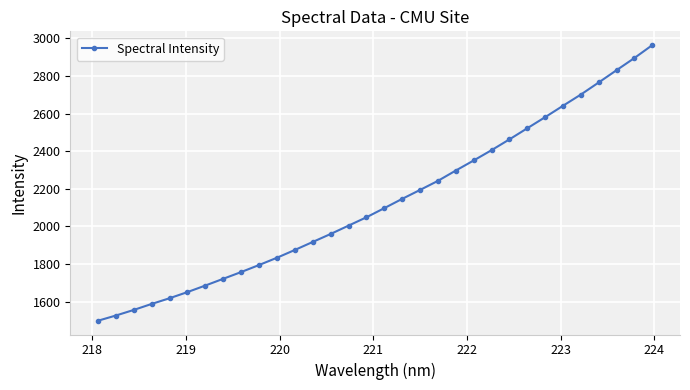

What is the difference between the maximum and minimum values?

1466.2